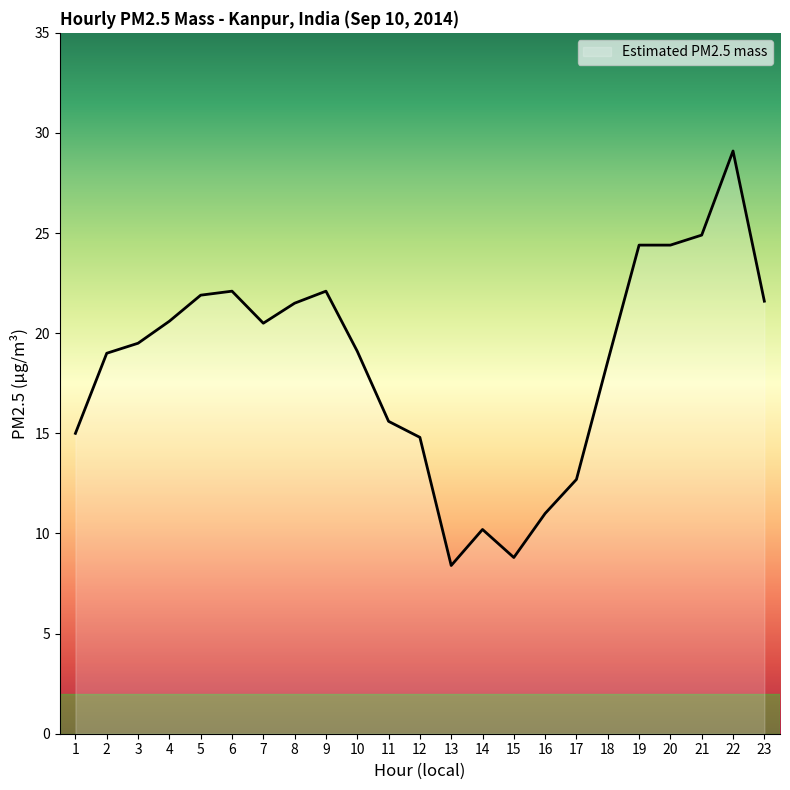

Read the value at 18.

18.6